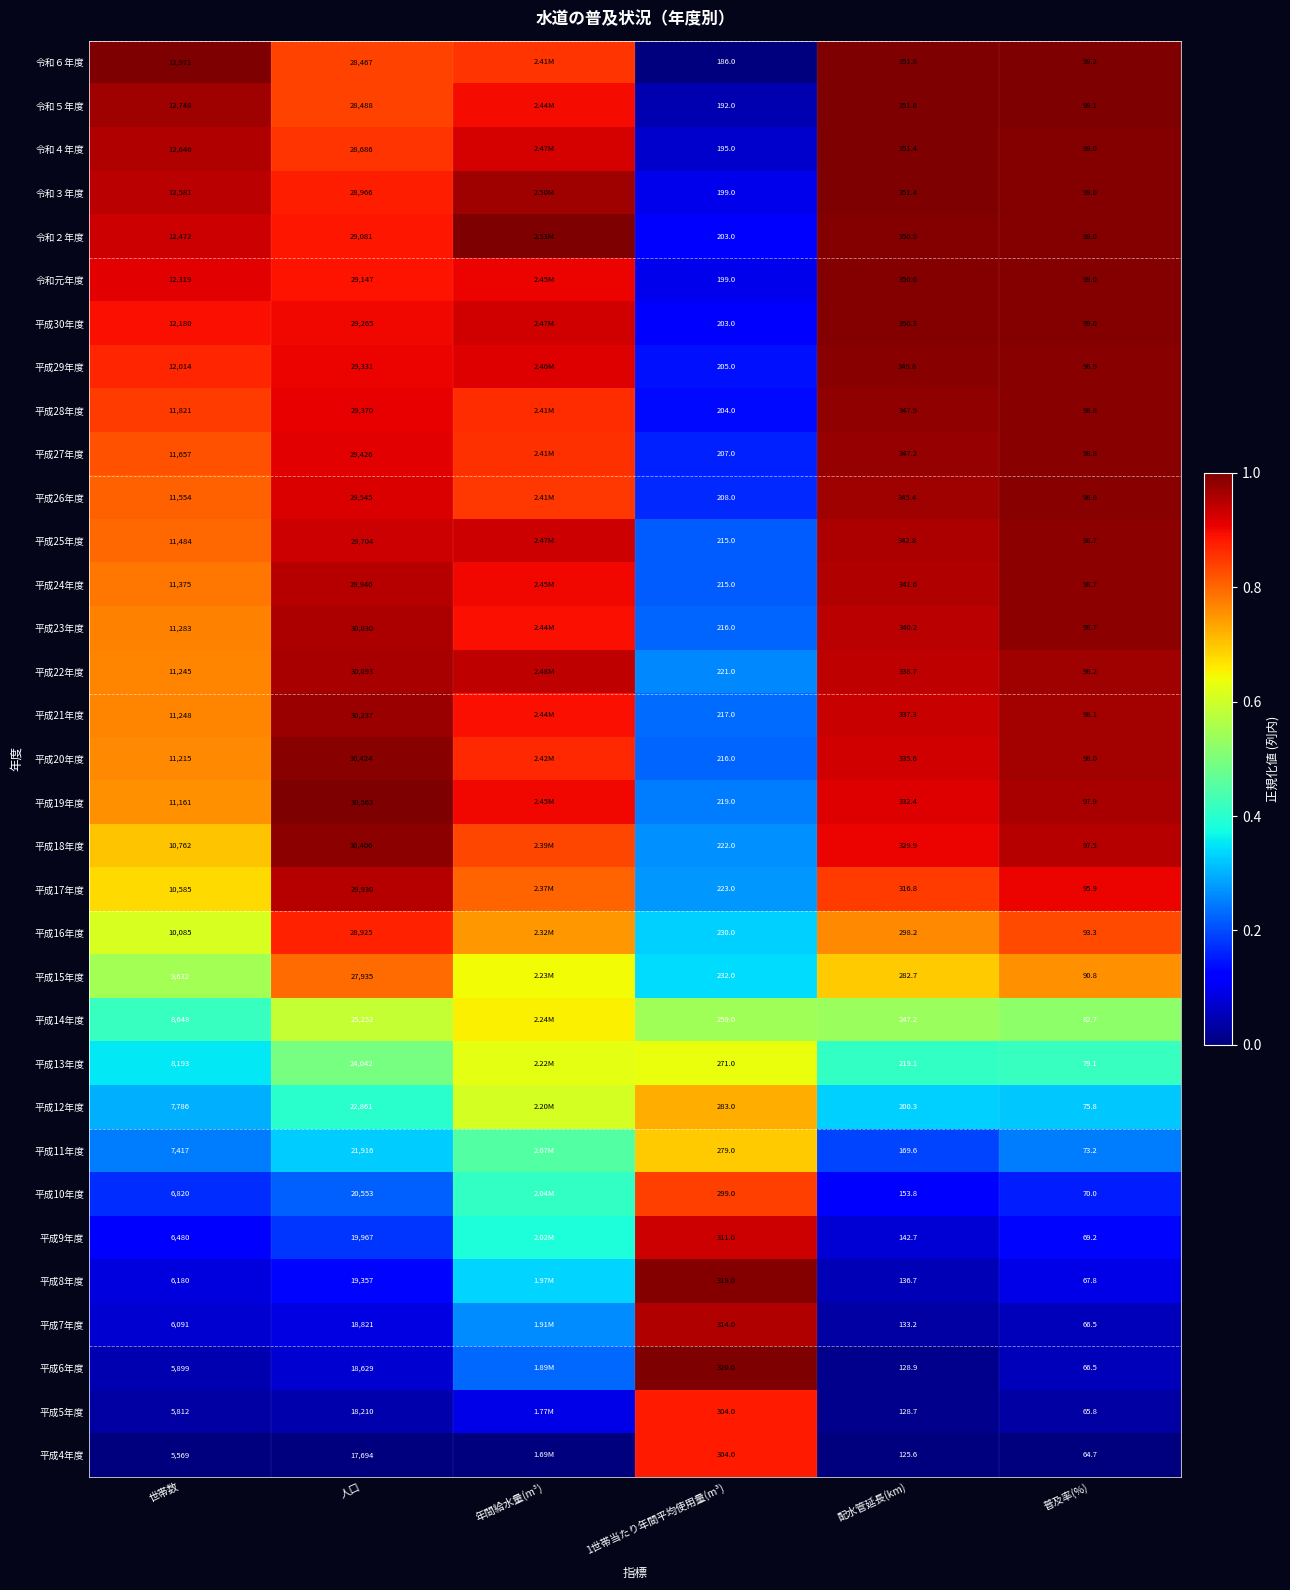

Is the value of 平成21年度 at 配水管延長(km) greater than the value of 平成27年度 at 普及率(%)?

Yes